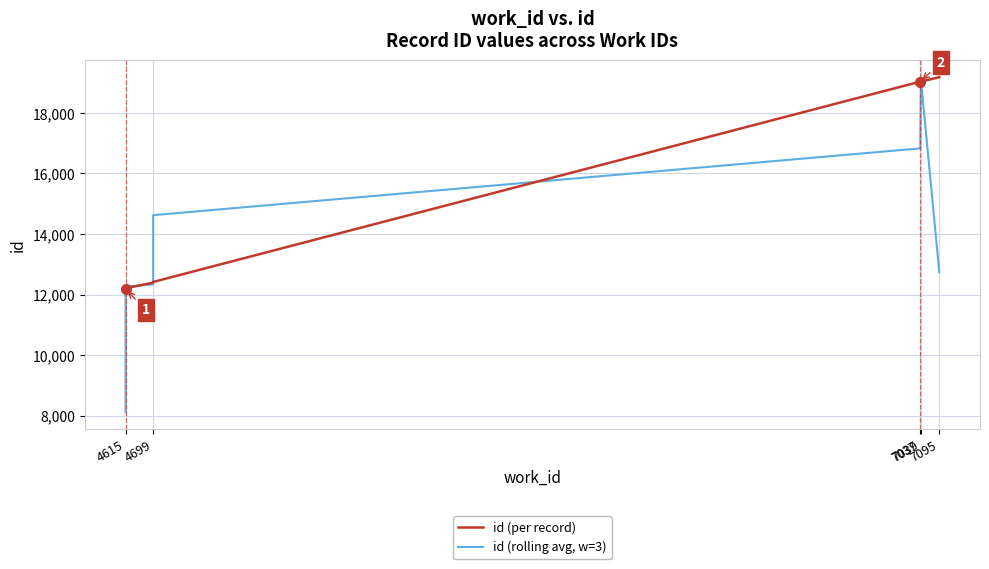

What is the difference between the maximum and minimum values in the id (per record) series?

7008.0